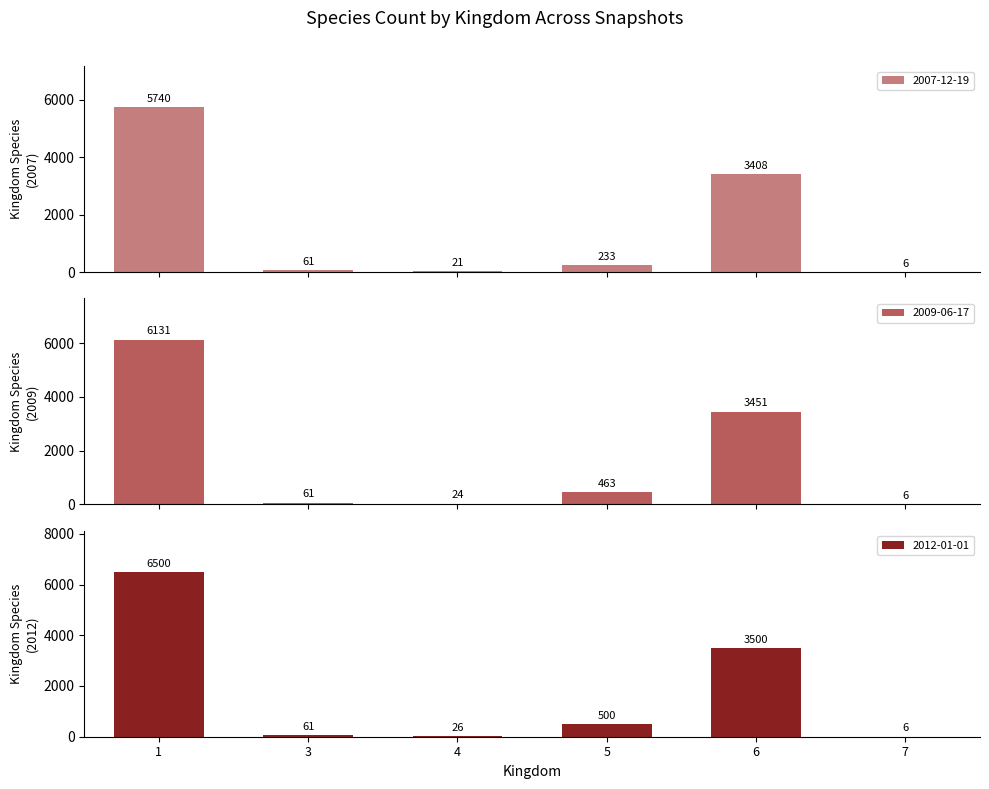

List the series in order of their peak value, lowest first.

2007-12-19, 2009-06-17, 2012-01-01